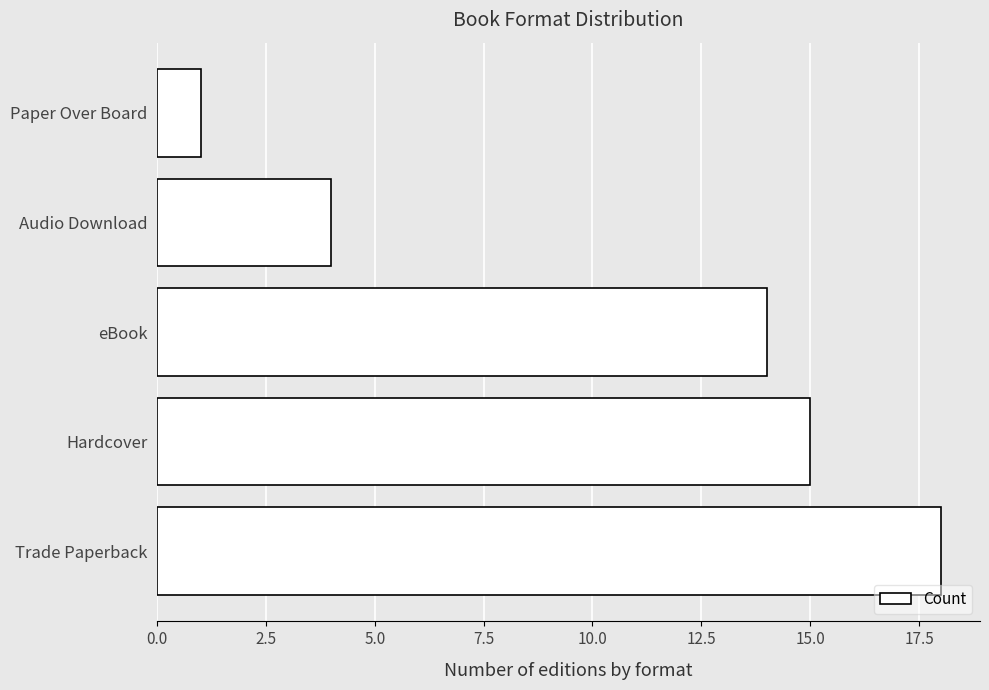

List the labels in order of value, largest first.

Trade Paperback, Hardcover, eBook, Audio Download, Paper Over Board